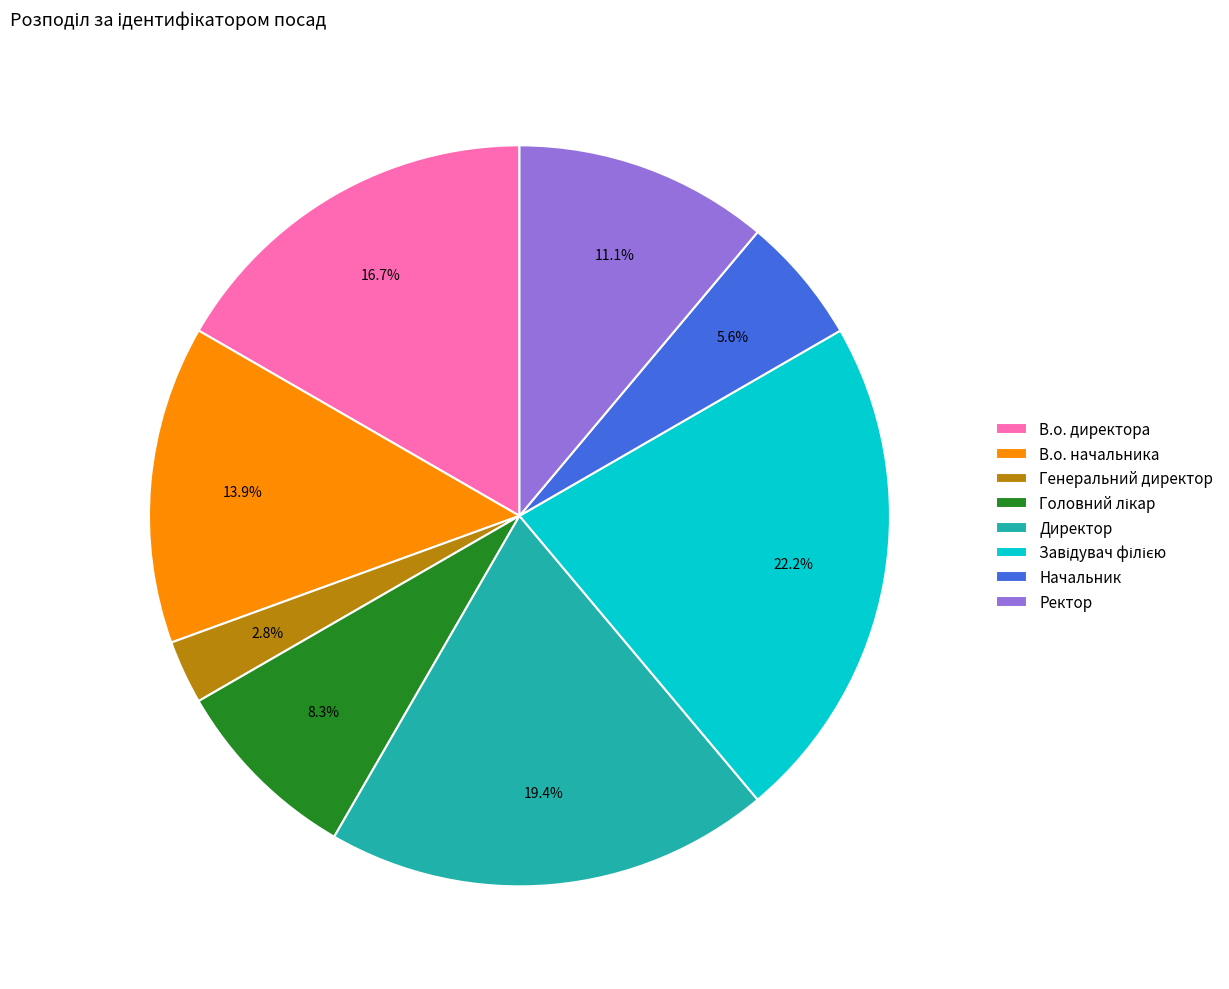

What is the ratio of the value at В.о. директора to the value at Директор?

0.9